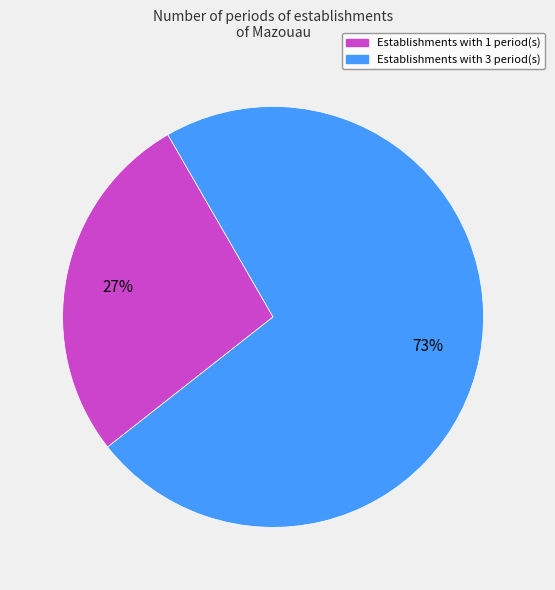

How many segments does this pie chart have?

2